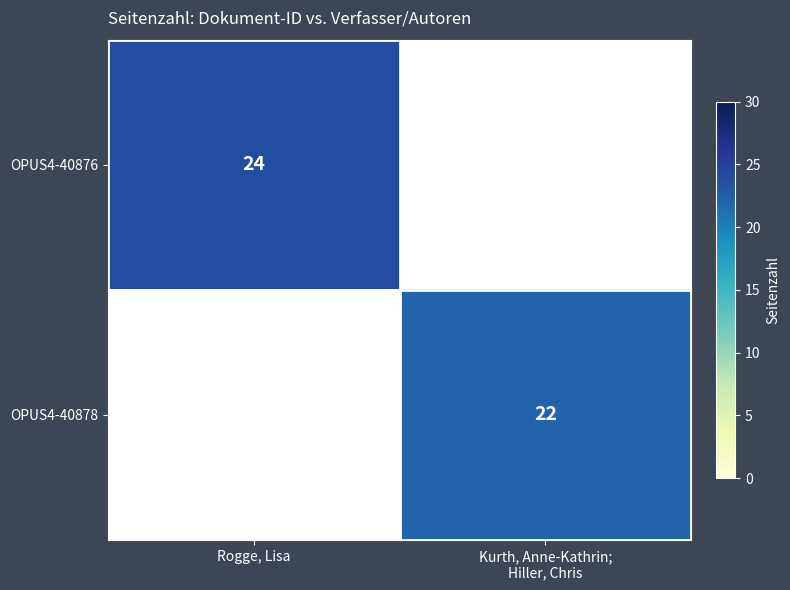

Rank the series by their average value, from highest to lowest.

OPUS4-40876, OPUS4-40878